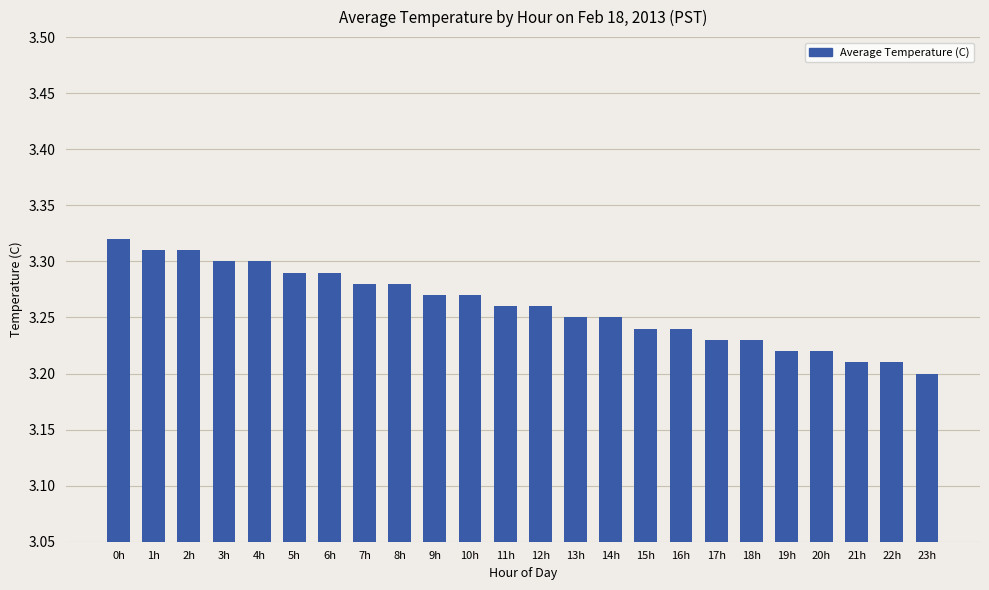

Approximately how many times larger is the value at 8h compared to 2h?

1.0